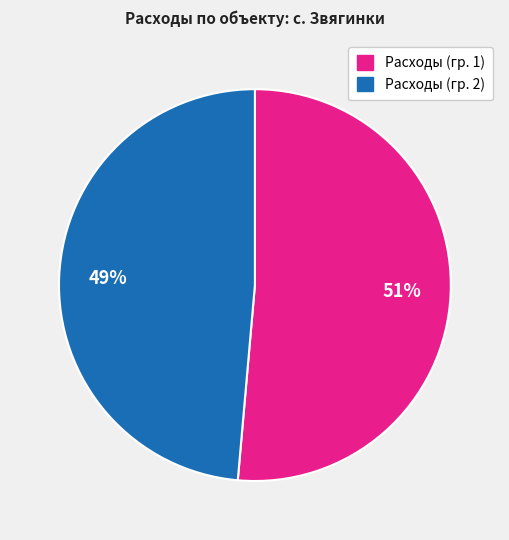

Is there any slice that represents more than half of the pie?

Yes